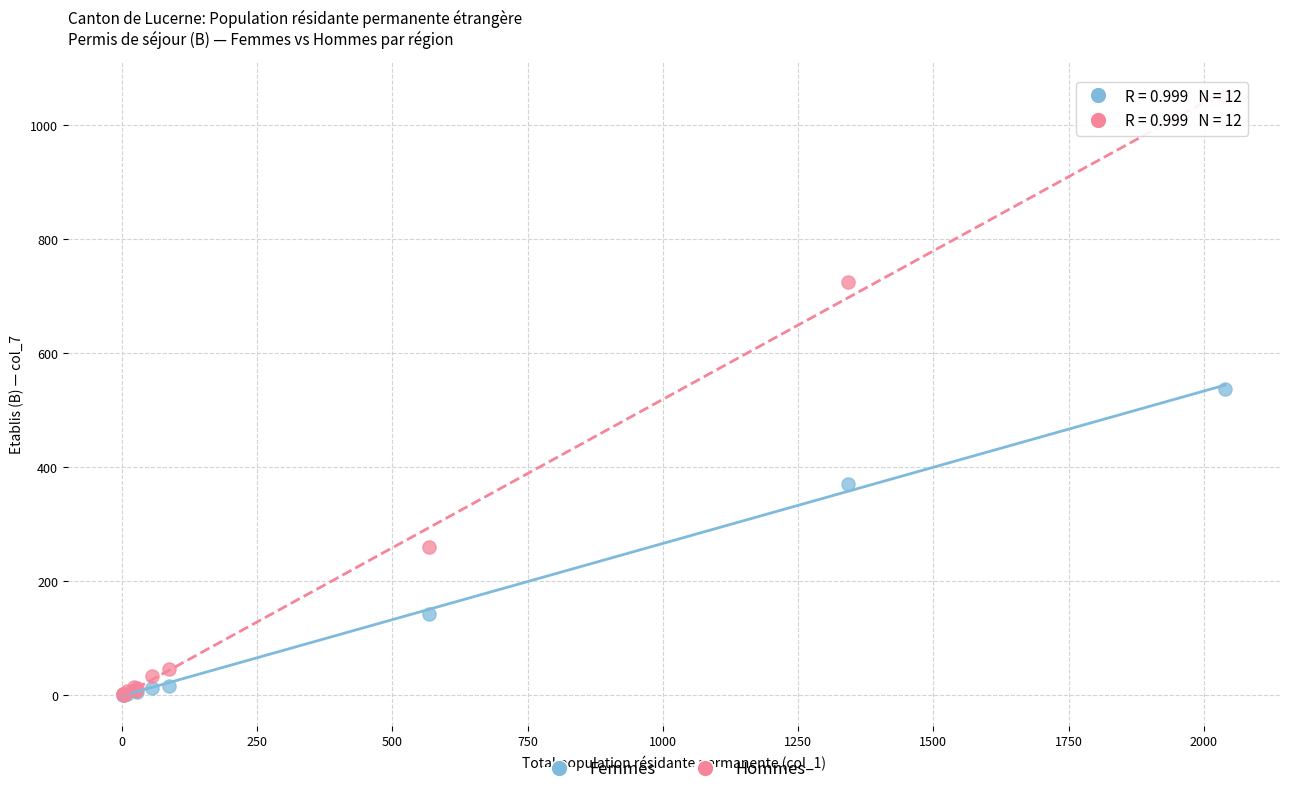

Which series contains the highest Y value?

Hommes